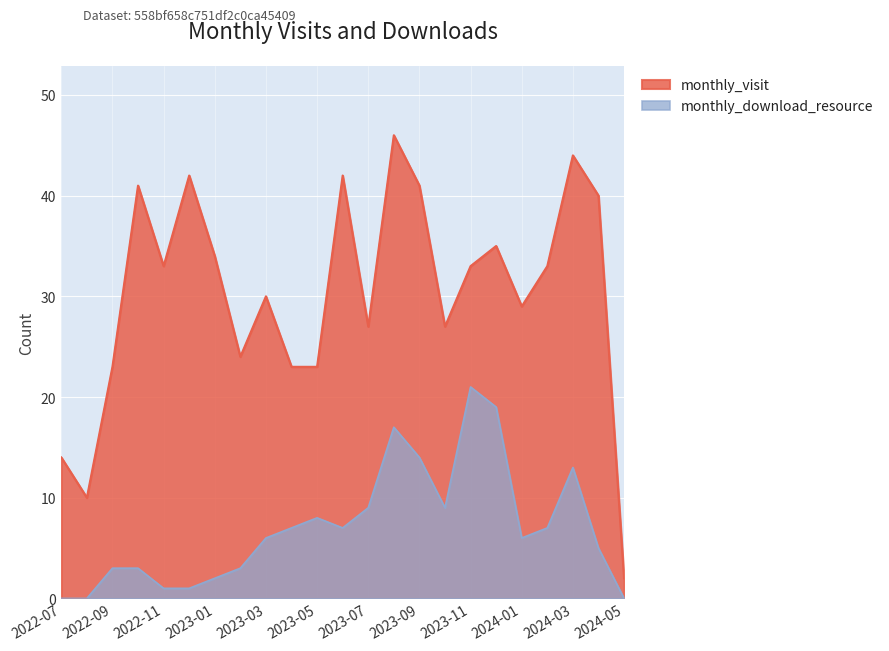

The monthly_download_resource series shows 7 at 2023-06. True or false?

True